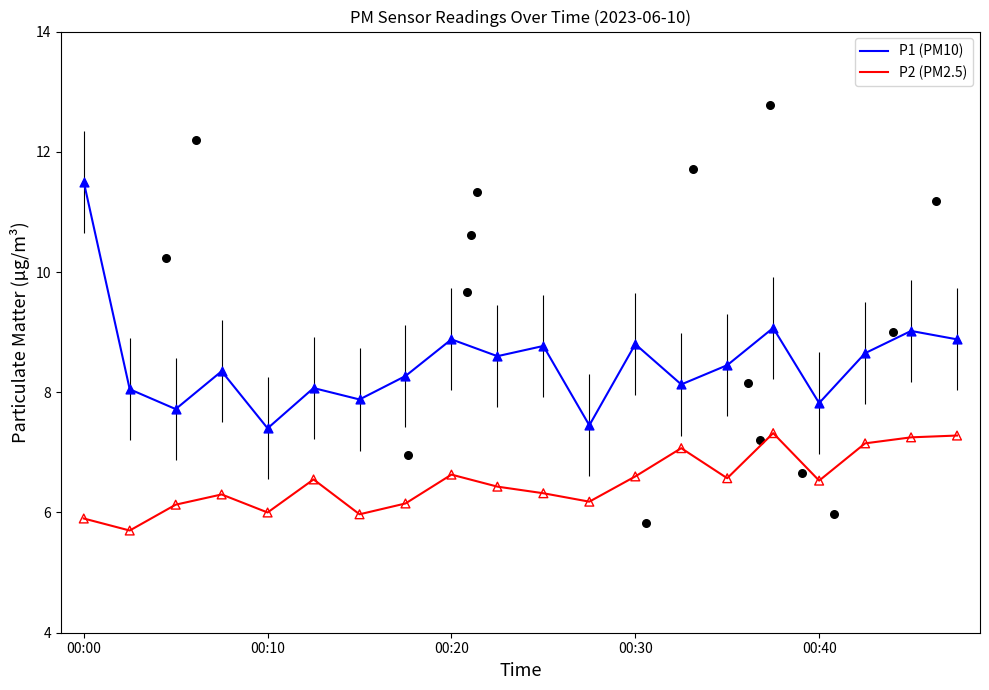

Which series has the widest spread of Y values?

P1 (PM10)